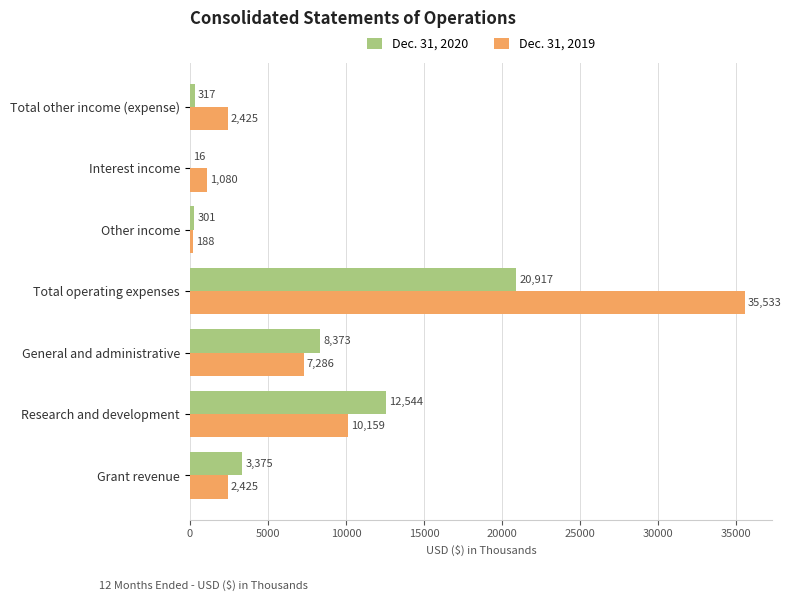

What is the maximum value for Dec. 31, 2019?

35533